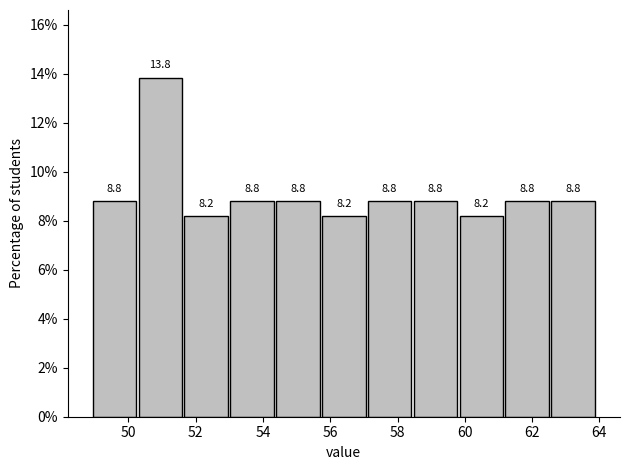

Reading left to right, list every bar in this chart as the range it spans on the x-axis followed by its height. The bar edges are not printed on the chart, so give them approximately, as read against the axis.

49.0 to 50.2: 8.8
50.2 to 51.6: 13.8
51.6 to 53.0: 8.2
53.0 to 54.4: 8.8
54.4 to 55.8: 8.8
55.8 to 57.0: 8.2
57.0 to 58.4: 8.8
58.4 to 59.8: 8.8
59.8 to 61.2: 8.2
61.2 to 62.6: 8.8
62.6 to 64.0: 8.8